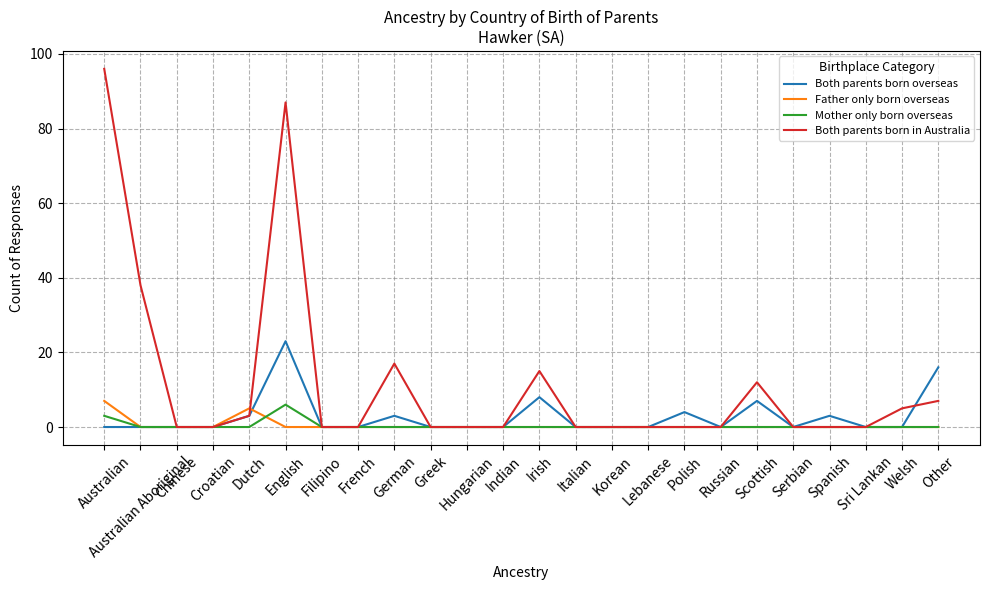

How many series are shown in this chart?

4